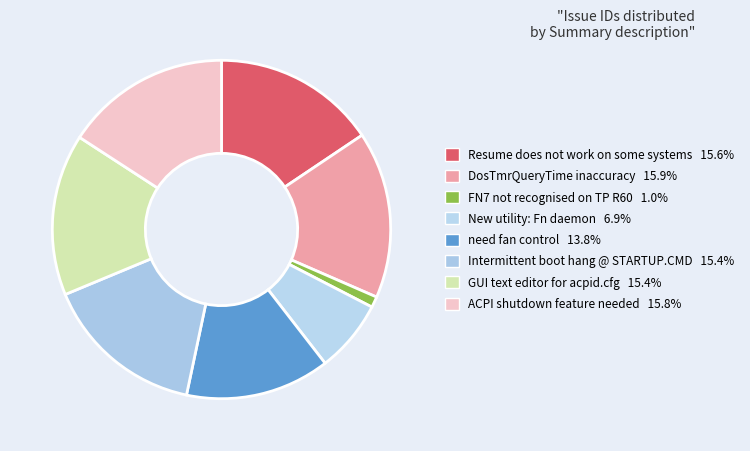

To the nearest percent, what portion does Resume does not work on some systems represent?

16%